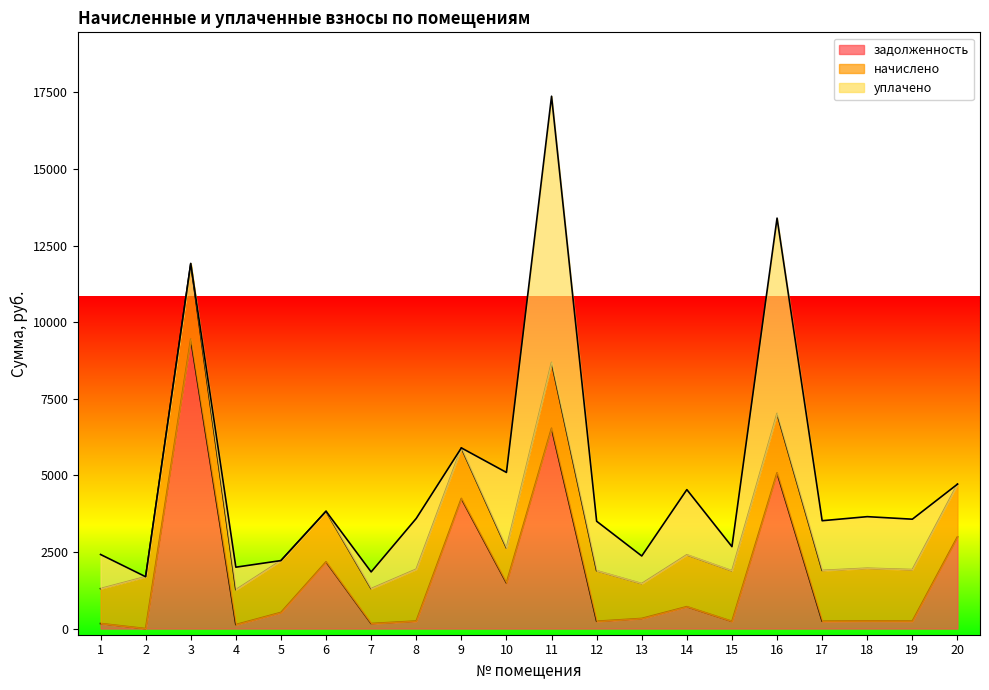

Where does the задолженность series first go above 330?

3